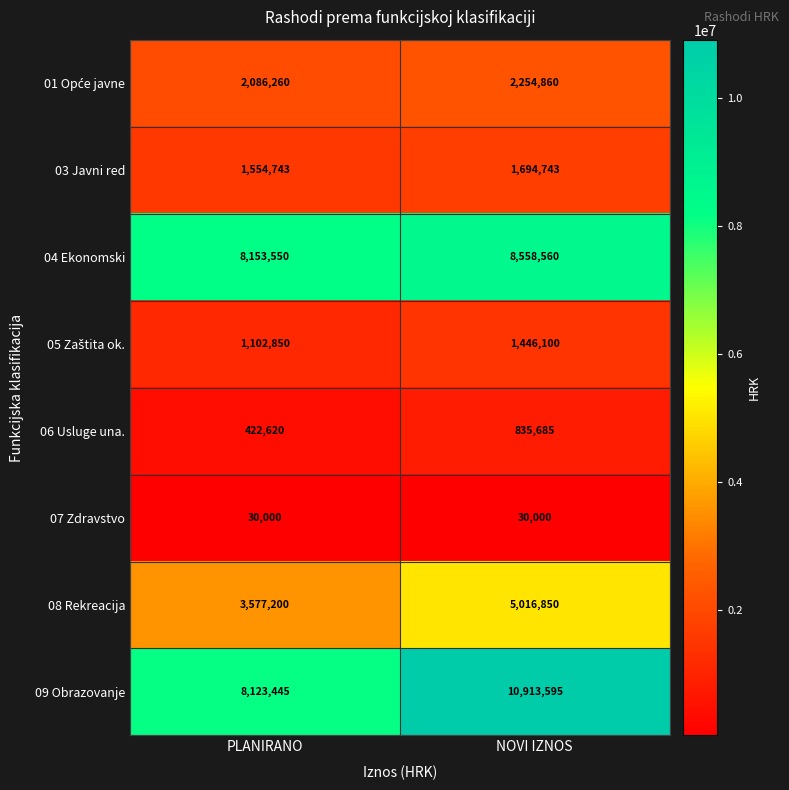

Count the number of data series in this chart.

8